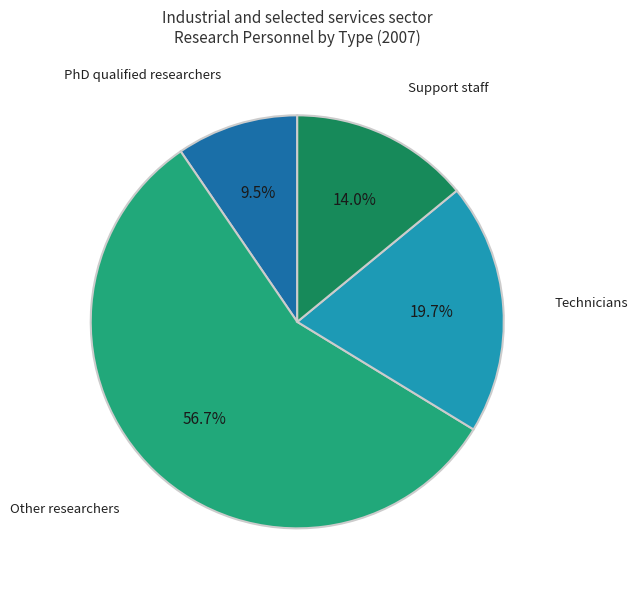

Does any single category account for the majority?

Yes